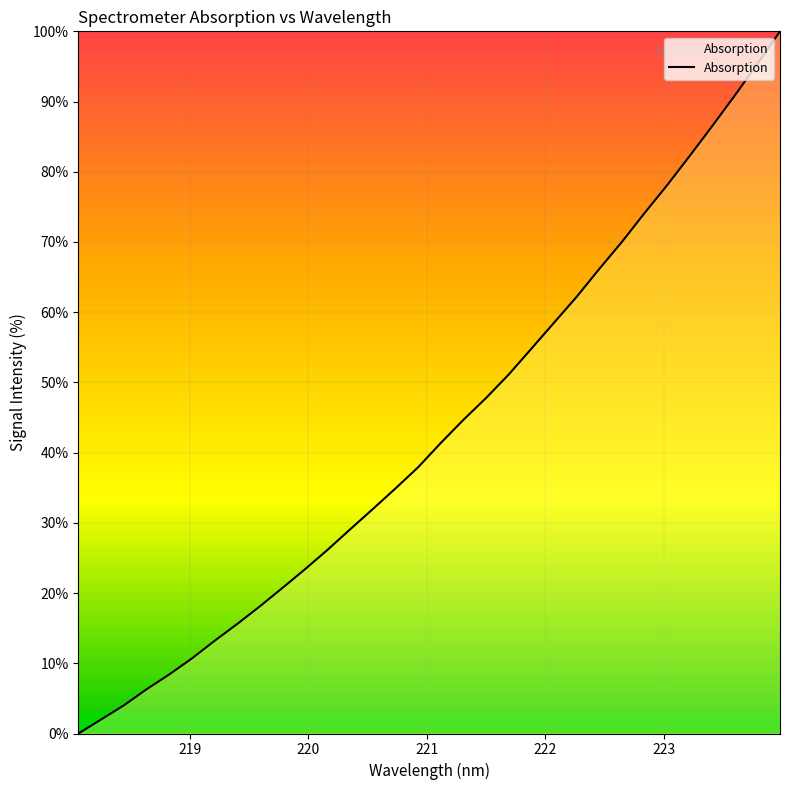

What is the difference between the maximum and minimum values?

100.0